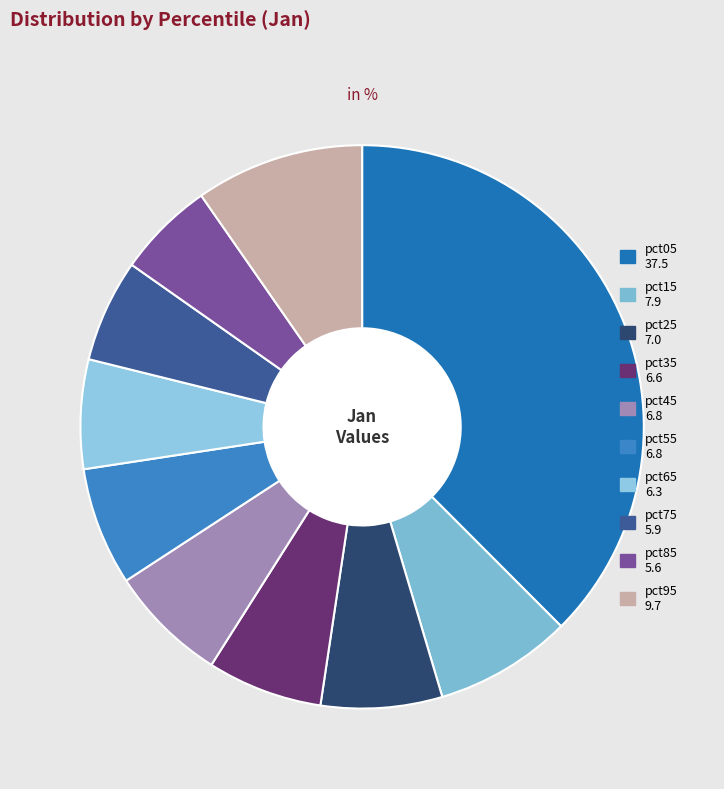

Which category has the biggest portion of the pie?

pct05